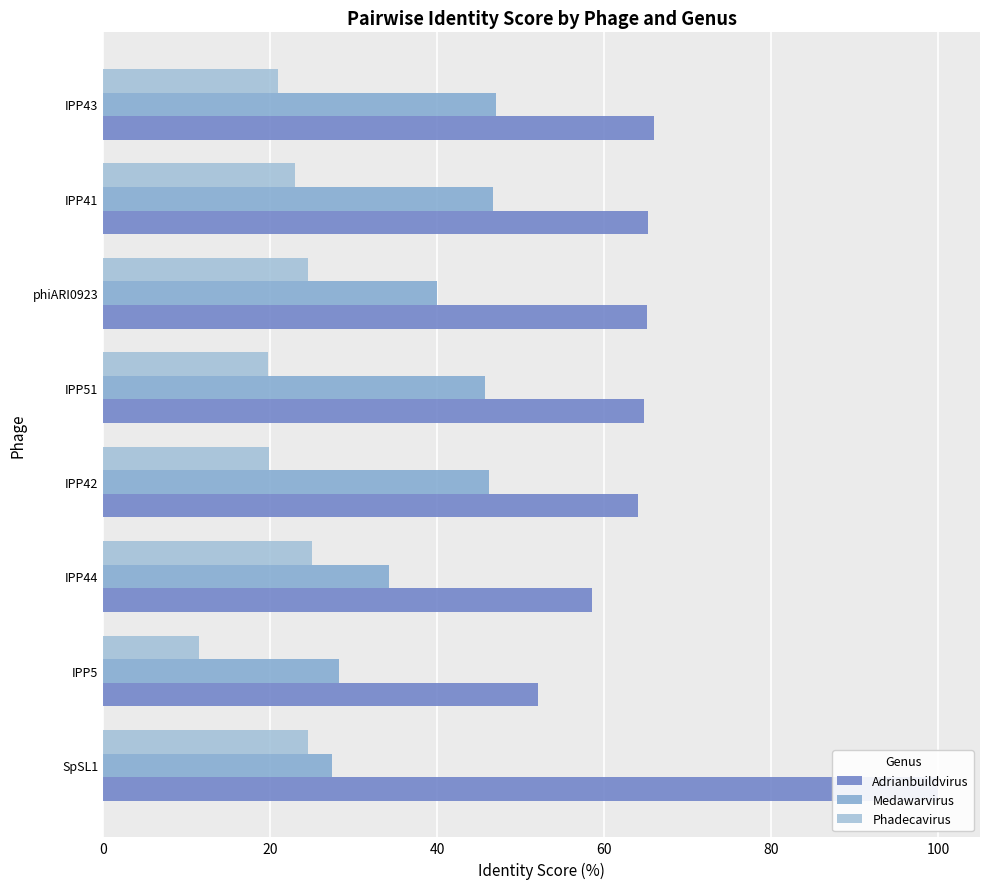

What is the value of the Phadecavirus bar at the 6th from the left?

24.5